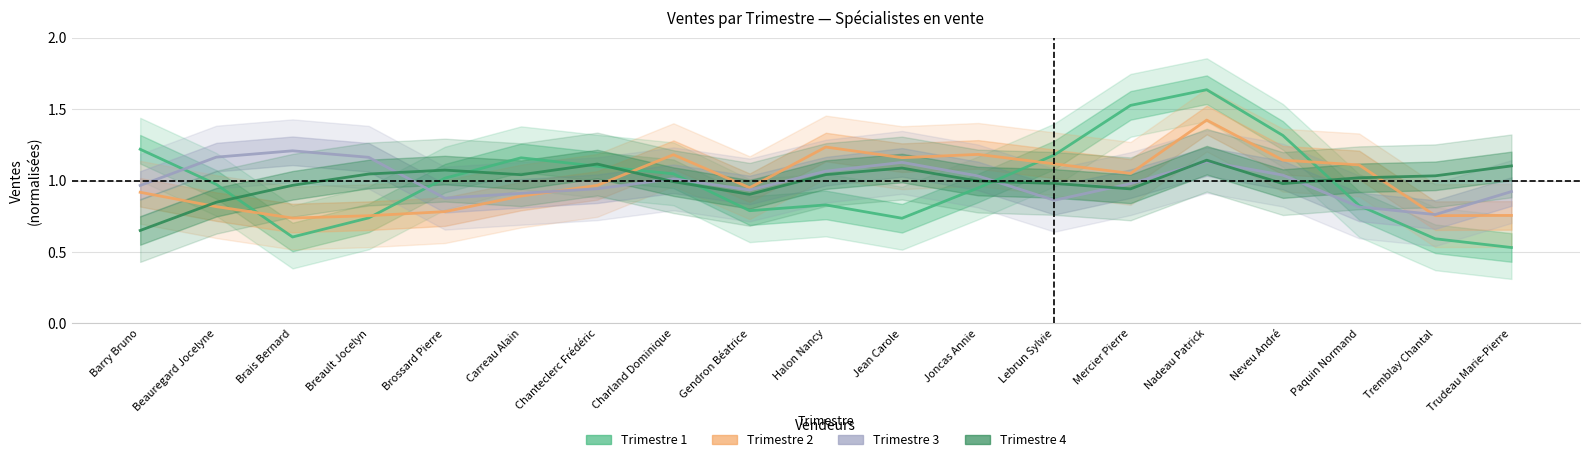

Reading left to right, list all the values displayed in this chart.

Trimestre 1: 1.2	1.0	0.6	0.7	1.0	1.2	1.1	1.0	0.8	0.8	0.7	0.9	1.2	1.5	1.6	1.3	0.8	0.6	0.5
Trimestre 2: 0.9	0.8	0.7	0.8	0.8	0.9	1.0	1.2	1.0	1.2	1.2	1.2	1.1	1.1	1.4	1.1	1.1	0.8	0.8
Trimestre 3: 1.0	1.2	1.2	1.2	0.9	0.9	0.9	1.0	0.9	1.1	1.1	1.0	0.9	1.0	1.1	1.0	0.8	0.8	0.9
Trimestre 4: 0.7	0.8	1.0	1.0	1.1	1.0	1.1	1.0	0.9	1.0	1.1	1.0	1.0	0.9	1.1	1.0	1.0	1.0	1.1